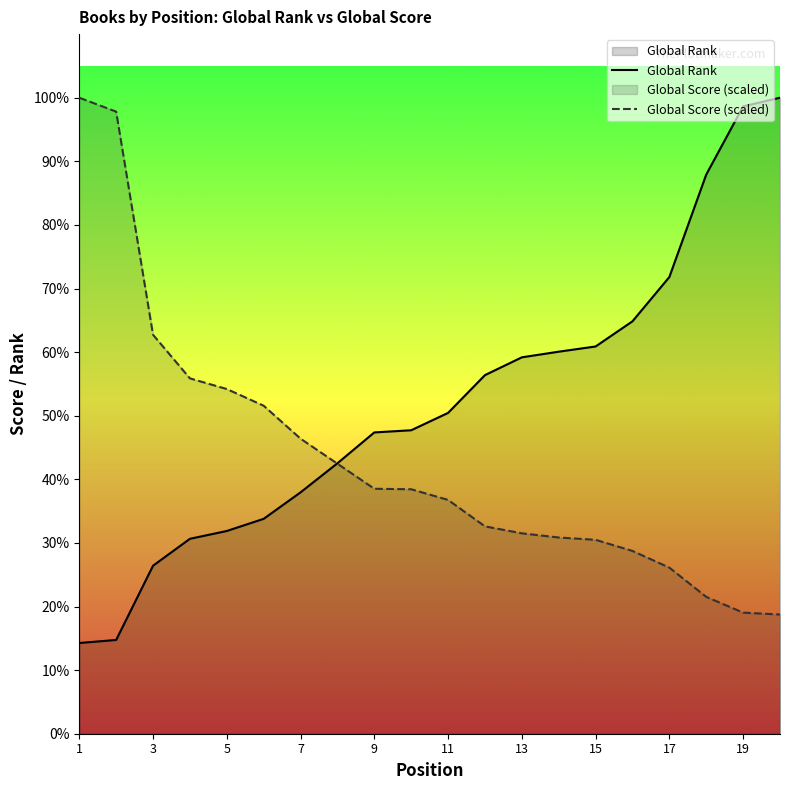

Rank the series at 19 from lowest to highest value.

Global Score (scaled), Global Rank